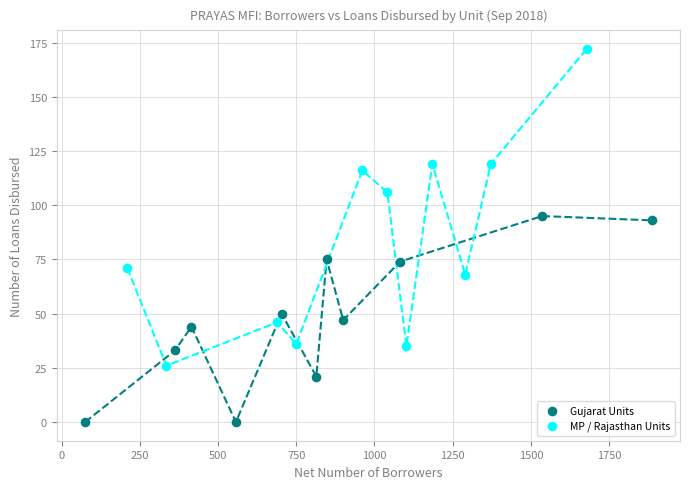

What are all the series names shown in the legend?

Gujarat Units, MP / Rajasthan Units